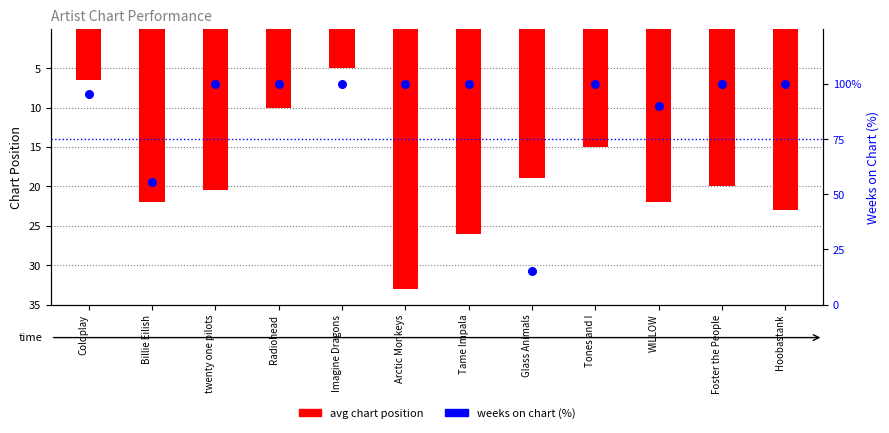

Which series has the widest spread of Y values?

weeks on chart (%)